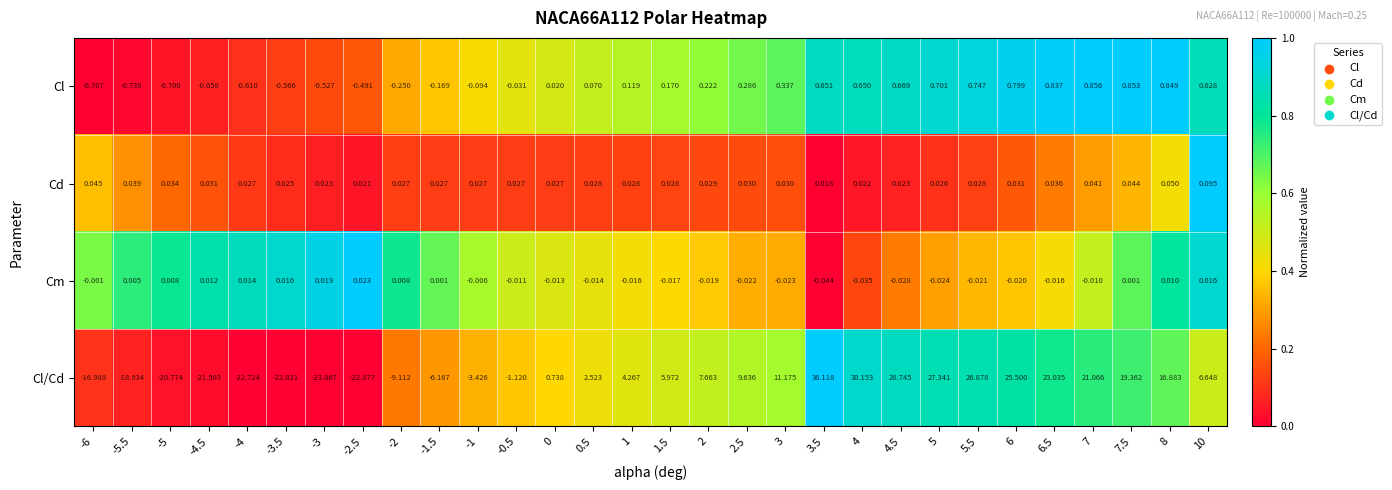

How many negative values does the Cm series have?

18